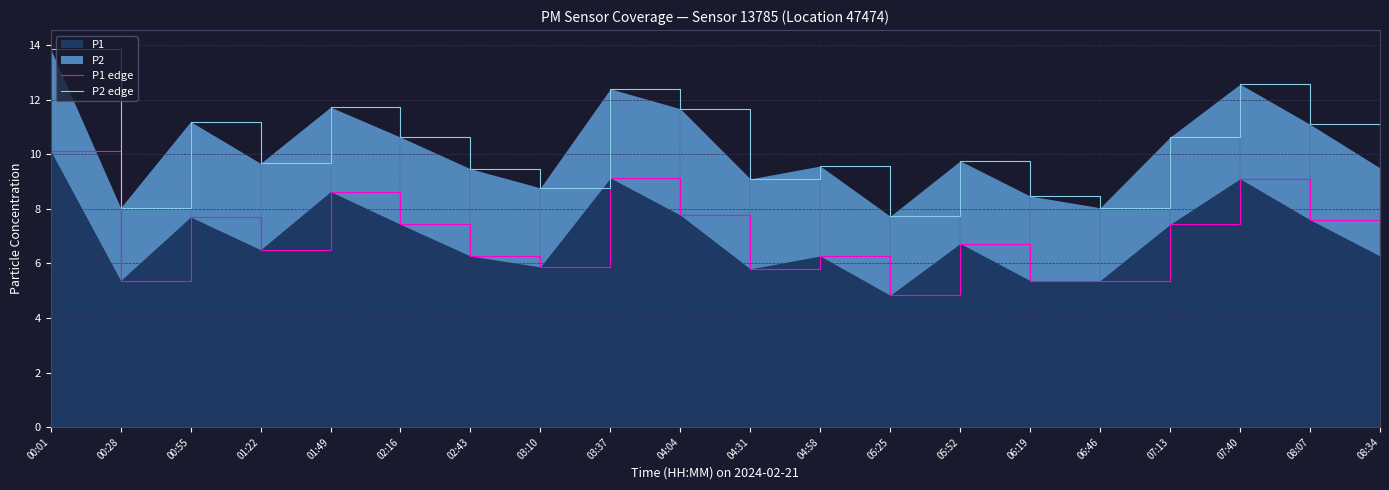

Reading left to right, what are all the values shown in this chart?

P1 edge: 10.1	5.4	7.7	6.5	8.6	7.4	6.3	5.9	9.1	7.8	5.8	6.3	4.8	6.7	5.4	5.4	7.4	9.1	7.6	6.3
P2 edge: 13.9	8.0	11.2	9.7	11.7	10.6	9.5	8.8	12.4	11.7	9.1	9.6	7.7	9.8	8.5	8.0	10.6	12.6	11.1	9.5